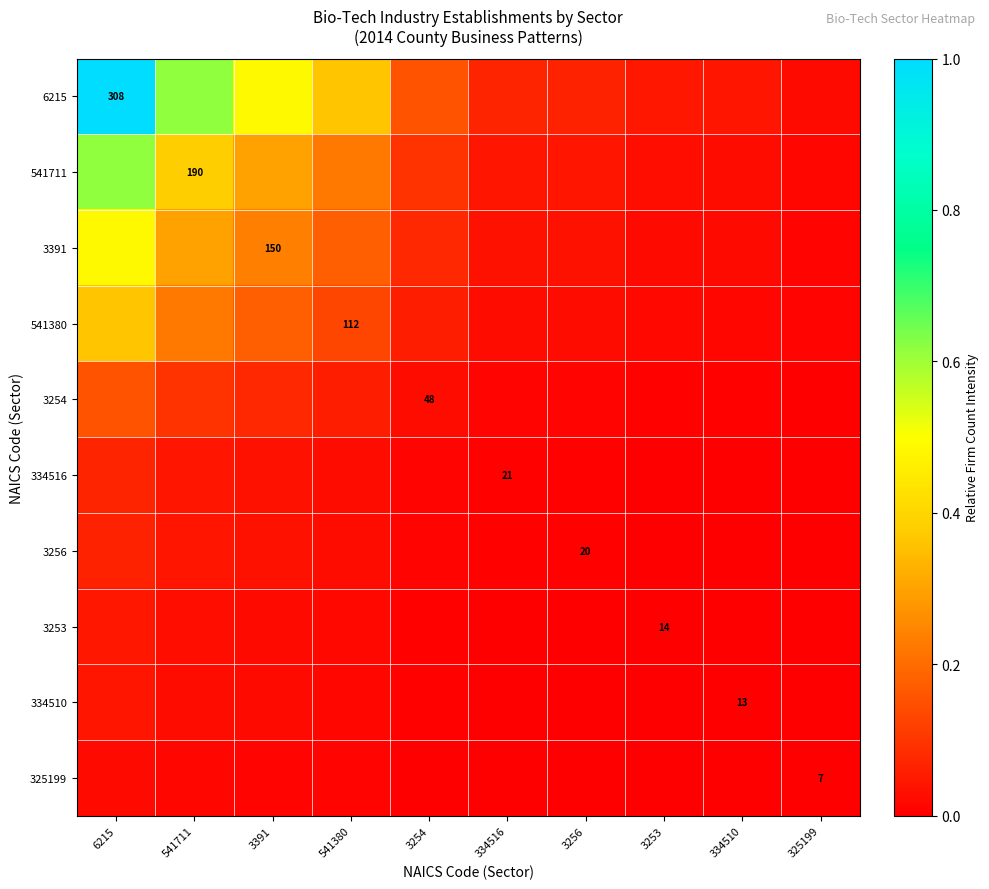

Which series changed the most between 334510 and 325199?

6215